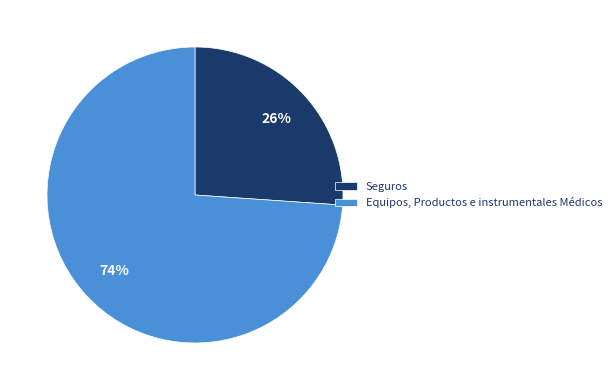

True or false: Equipos, Productos e instrumentales Médicos accounts for 74% of the total.

True